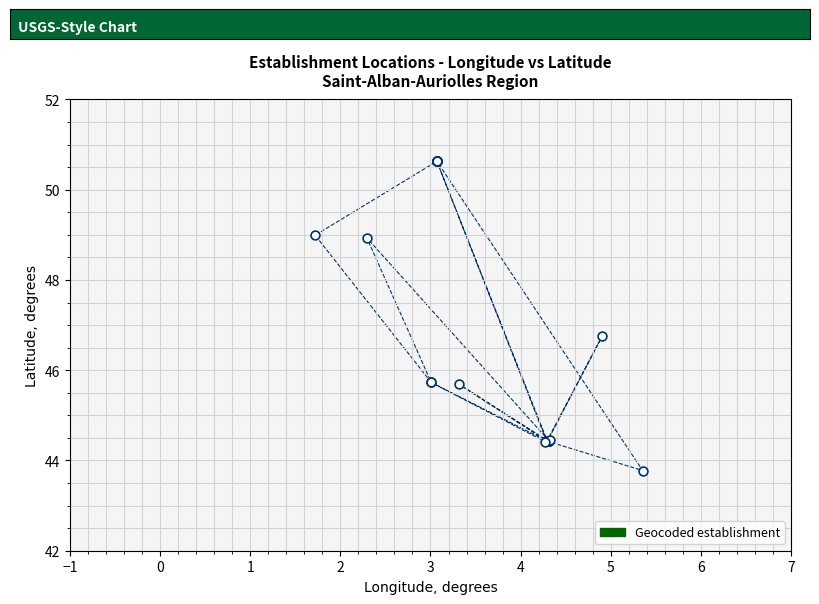

What Y value in the scatter plot is closest to 47?

46.7